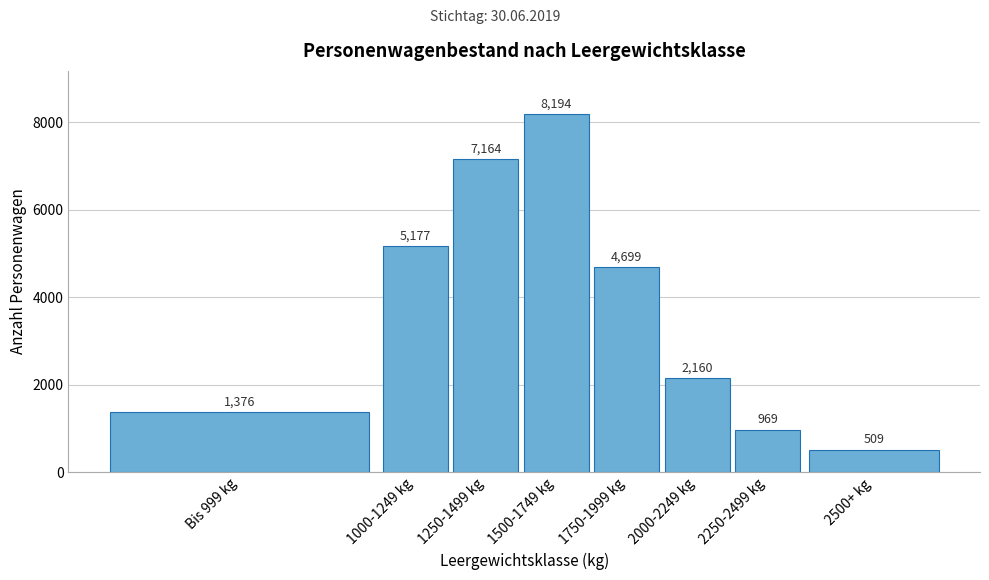

Reading left to right, what are all the values shown in this chart?

Bis 999 kg=1376	1000-1249 kg=5177	1250-1499 kg=7164	1500-1749 kg=8194	1750-1999 kg=4699	2000-2249 kg=2160	2250-2499 kg=969	2500+ kg=509